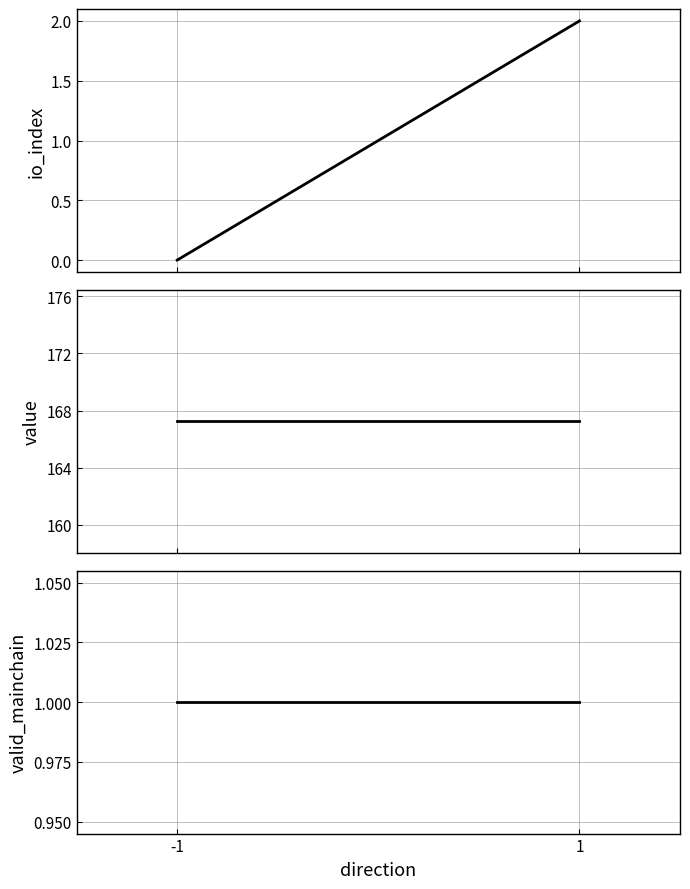

What is the value of the io_index point at the 2nd from the left?

2.0